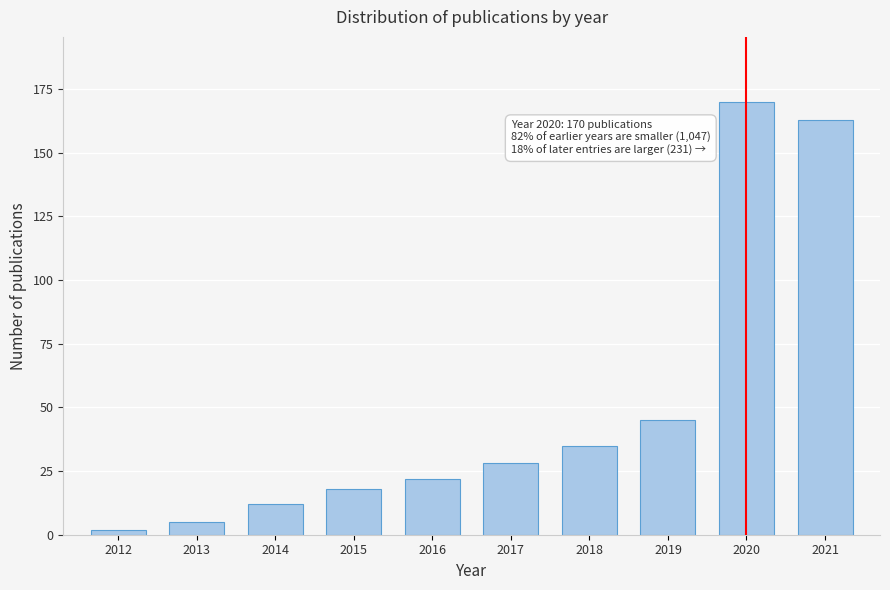

Reading left to right, extract all data points from this chart.

2	5	12	18	22	28	35	45	170	163